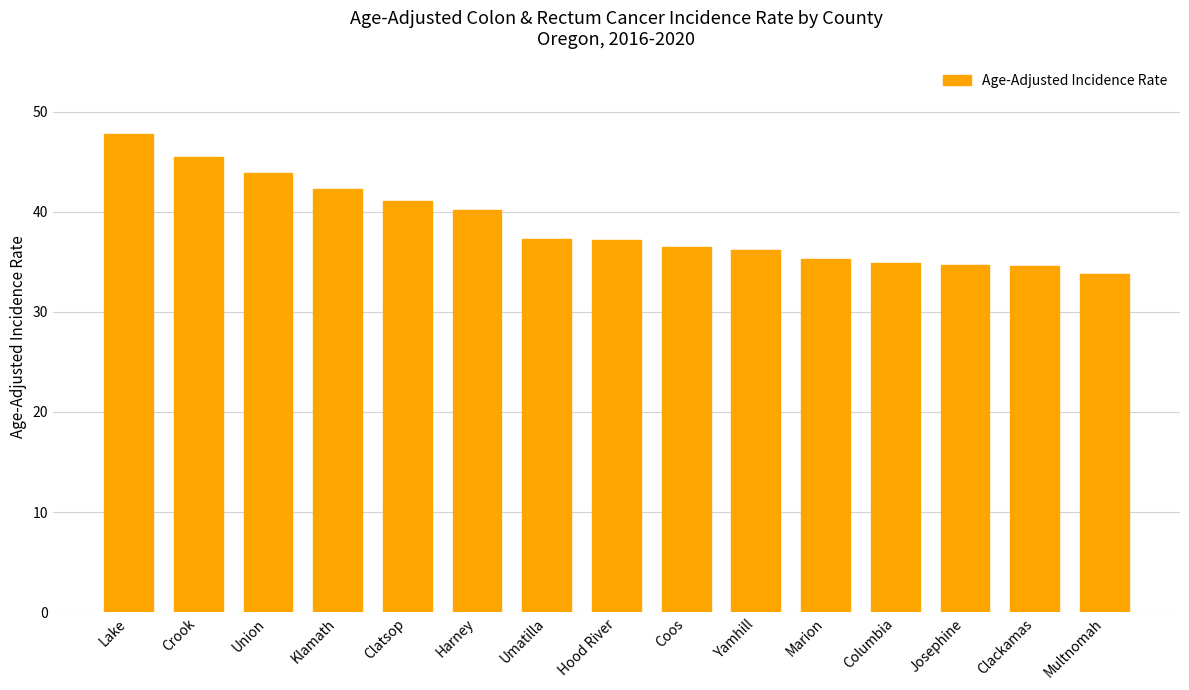

The chart shows a value of 52.8 at Coos. True or false?

False